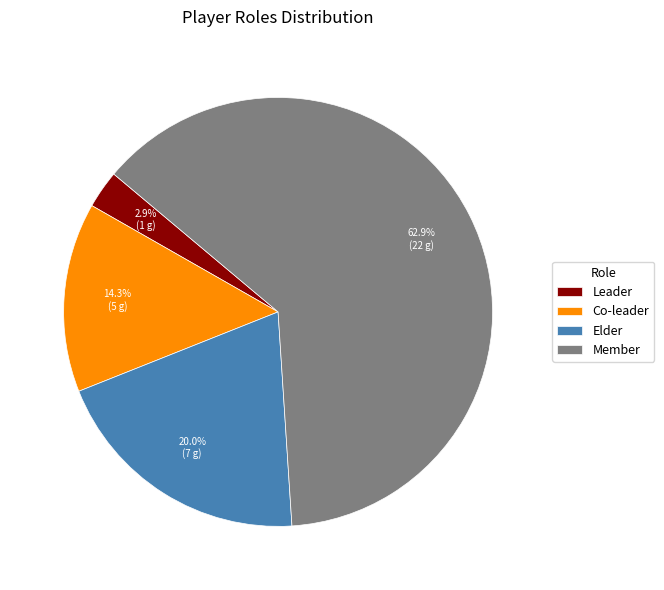

Which slice is the smallest?

Leader